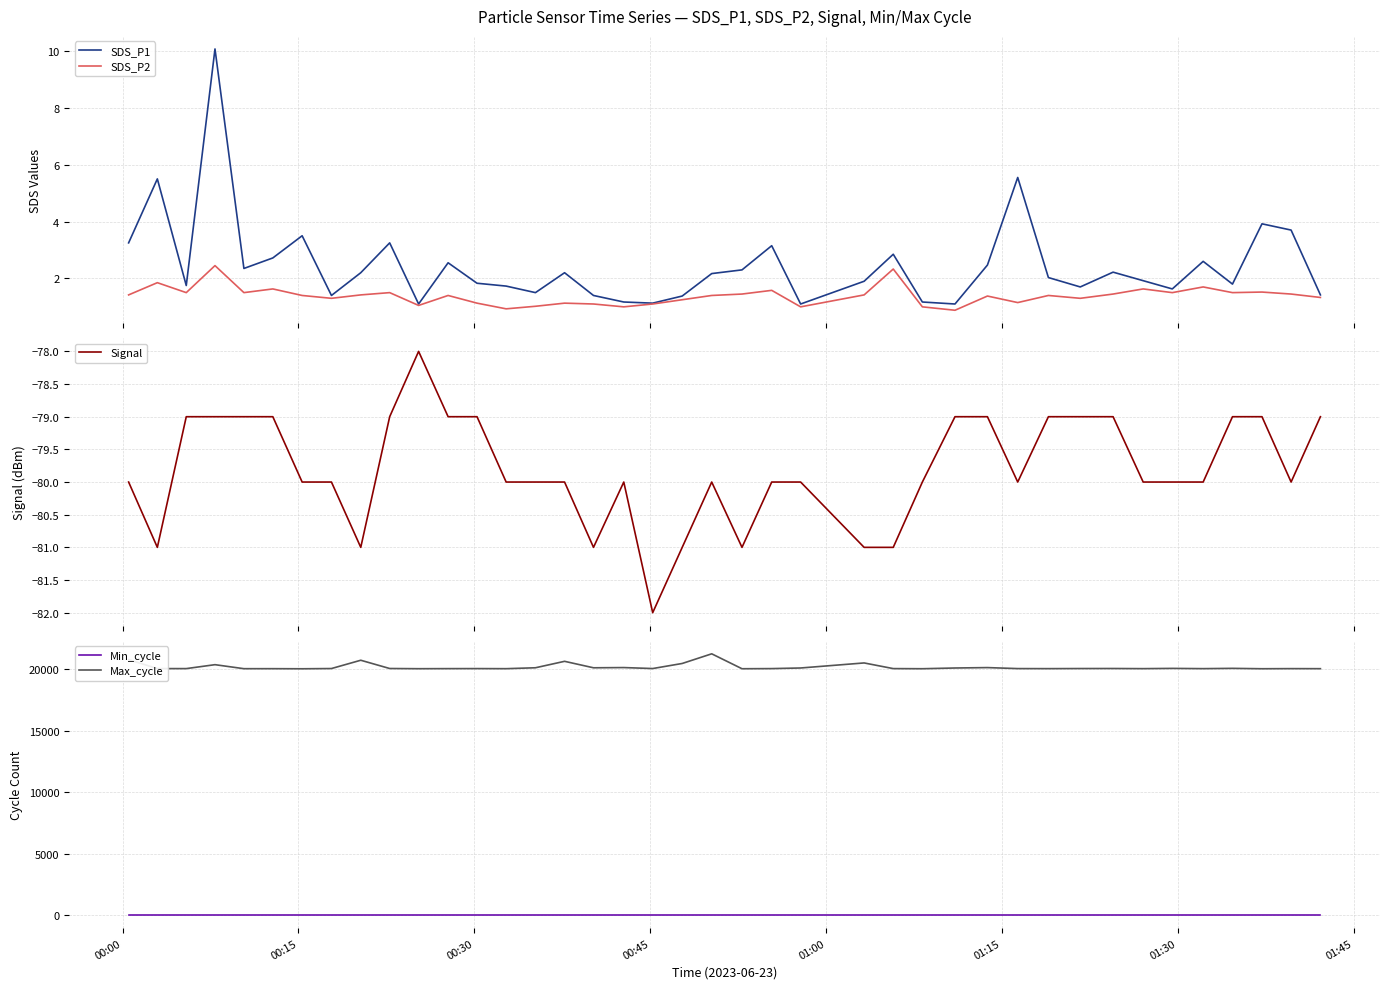

True or false: Max_cycle and SDS_P1 intersect in this chart.

False